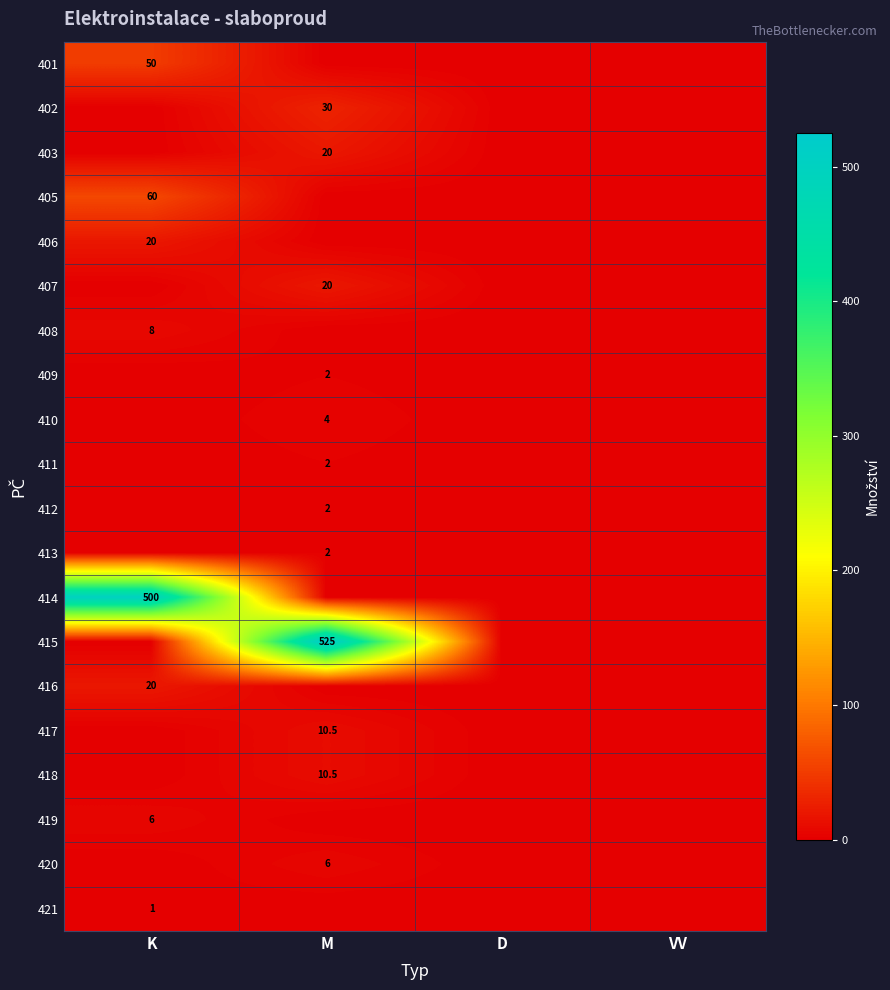

The 414 series shows 827.1 at K. True or false?

False